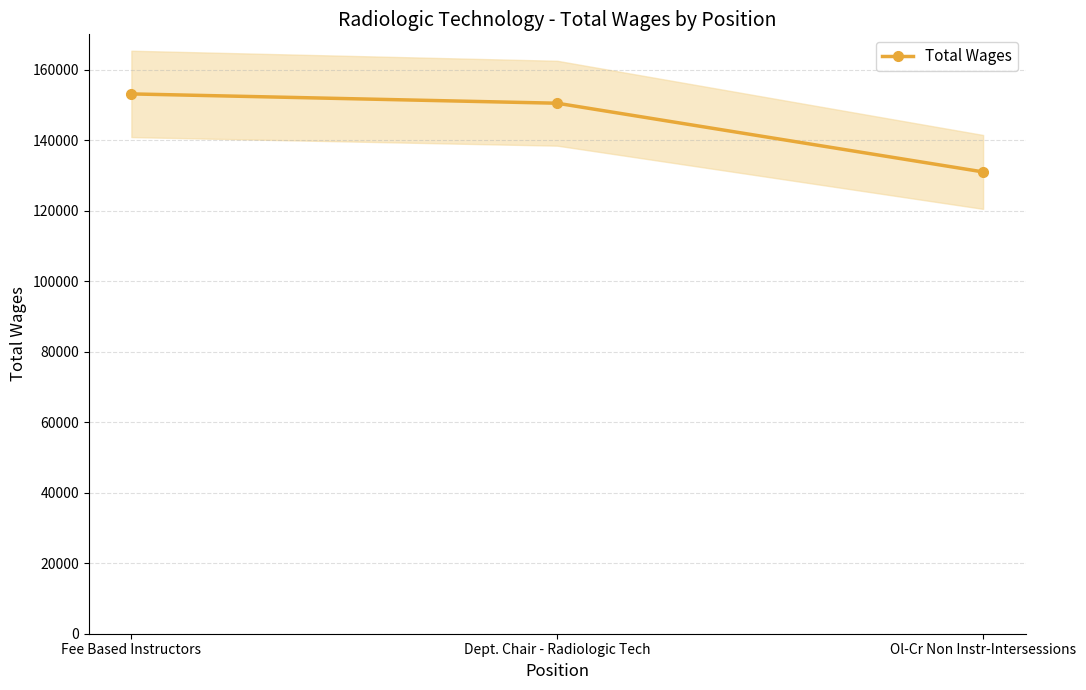

What is the label of the 2nd point from the right?

Dept. Chair - Radiologic Tech